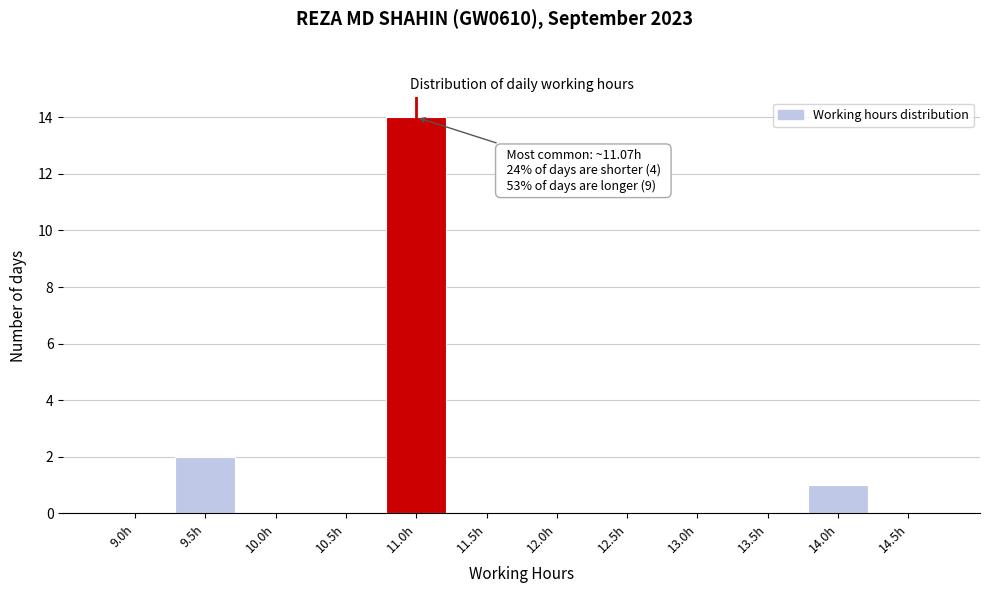

Reading left to right, what are all the values shown in this chart?

9.0h=0	9.5h=2	10.0h=0	10.5h=0	11.0h=14	11.5h=0	12.0h=0	12.5h=0	13.0h=0	13.5h=0	14.0h=1	14.5h=0